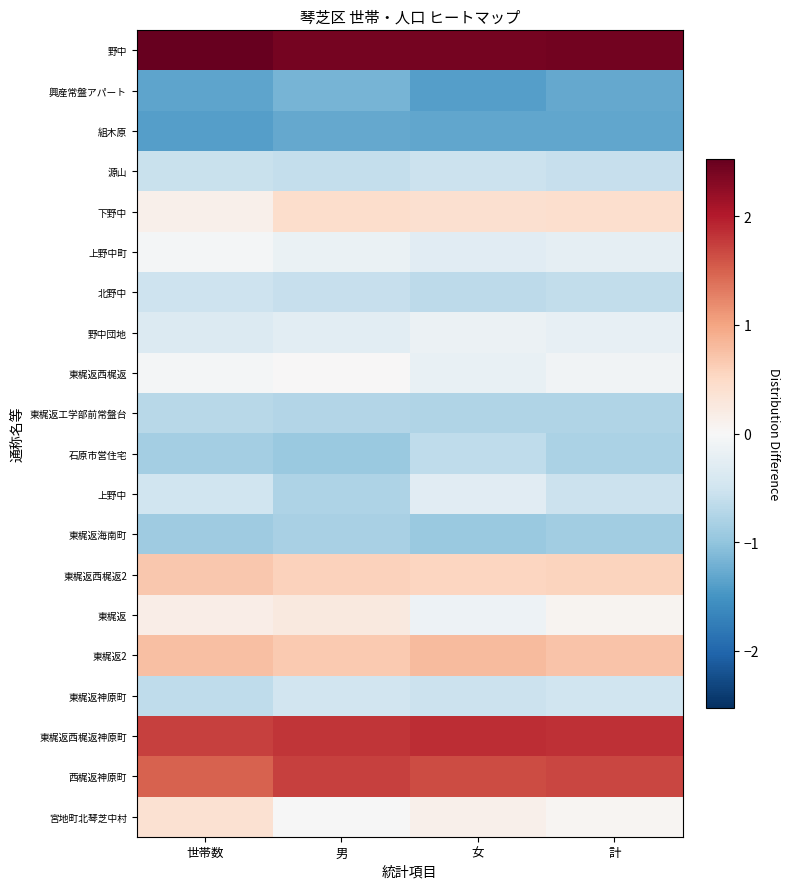

Which series has the largest total across all categories?

野中